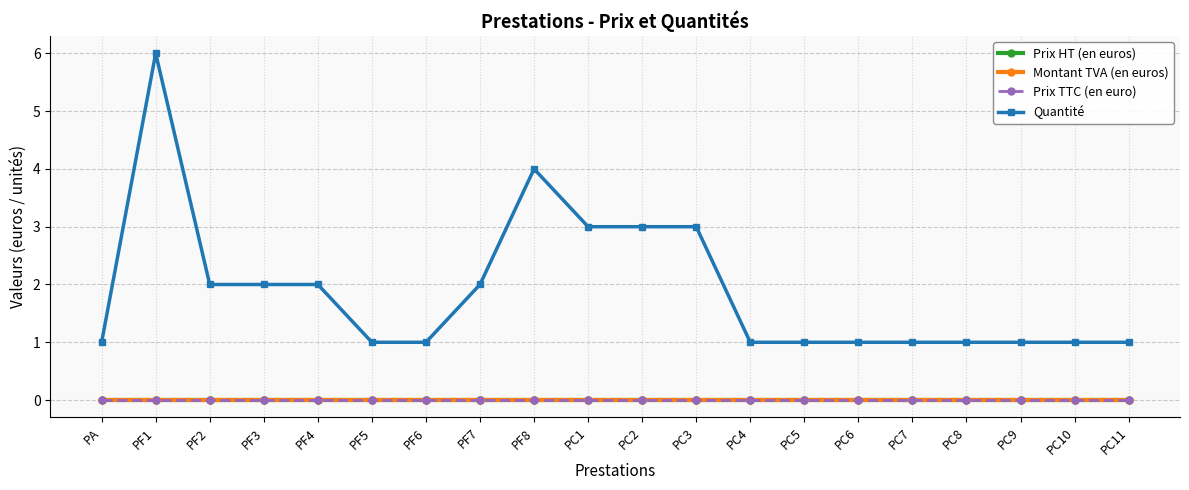

Reading left to right, extract all data points from this chart.

Prix HT (en euros): PA=0	PF1=0	PF2=0	PF3=0	PF4=0	PF5=0	PF6=0	PF7=0	PF8=0	PC1=0	PC2=0	PC3=0	PC4=0	PC5=0	PC6=0	PC7=0	PC8=0	PC9=0	PC10=0	PC11=0
Montant TVA (en euros): PA=0	PF1=0	PF2=0	PF3=0	PF4=0	PF5=0	PF6=0	PF7=0	PF8=0	PC1=0	PC2=0	PC3=0	PC4=0	PC5=0	PC6=0	PC7=0	PC8=0	PC9=0	PC10=0	PC11=0
Prix TTC (en euro): PA=0	PF1=0	PF2=0	PF3=0	PF4=0	PF5=0	PF6=0	PF7=0	PF8=0	PC1=0	PC2=0	PC3=0	PC4=0	PC5=0	PC6=0	PC7=0	PC8=0	PC9=0	PC10=0	PC11=0
Quantité: PA=1	PF1=6	PF2=2	PF3=2	PF4=2	PF5=1	PF6=1	PF7=2	PF8=4	PC1=3	PC2=3	PC3=3	PC4=1	PC5=1	PC6=1	PC7=1	PC8=1	PC9=1	PC10=1	PC11=1